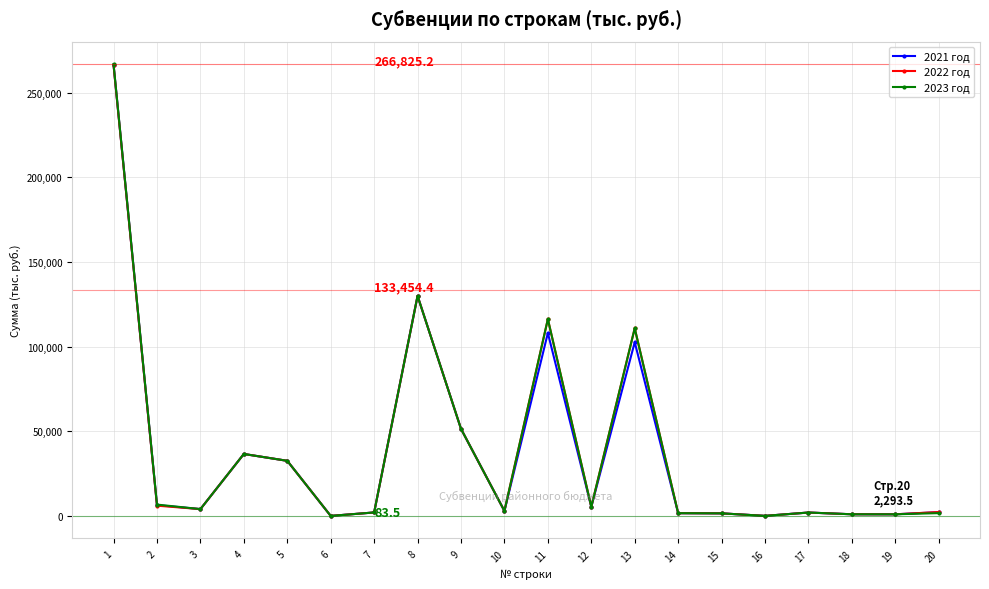

At which label is 2022 год closest to 133133?

8